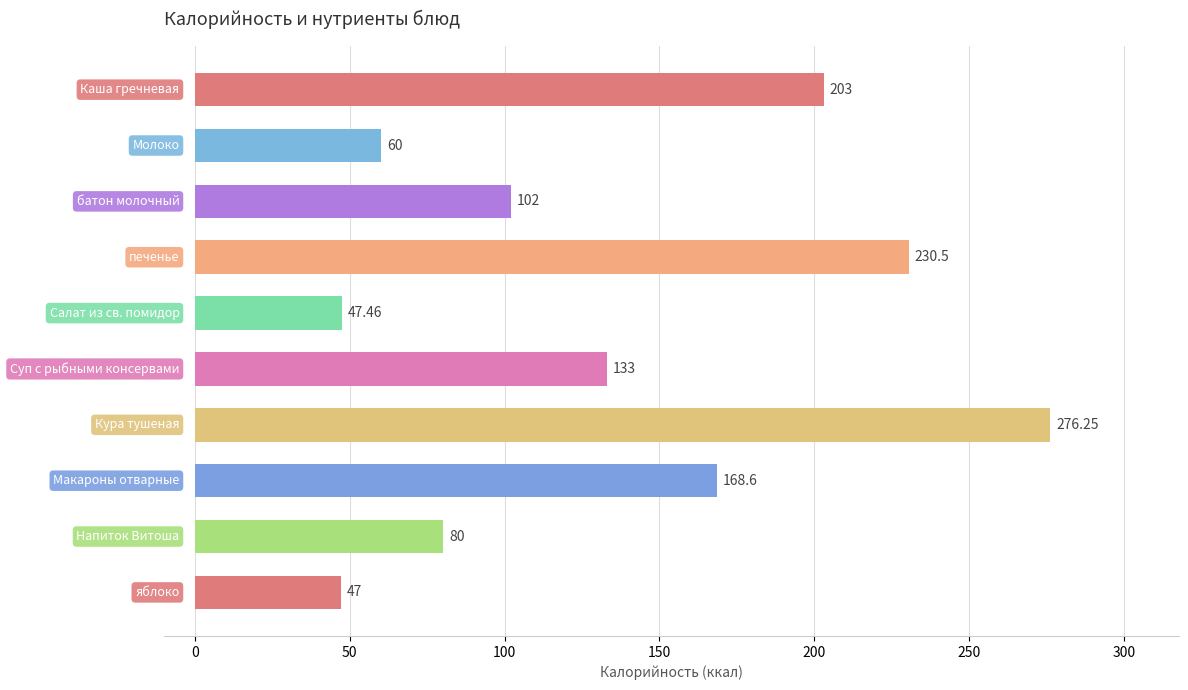

What is the difference between the second highest and second lowest values?

183.0